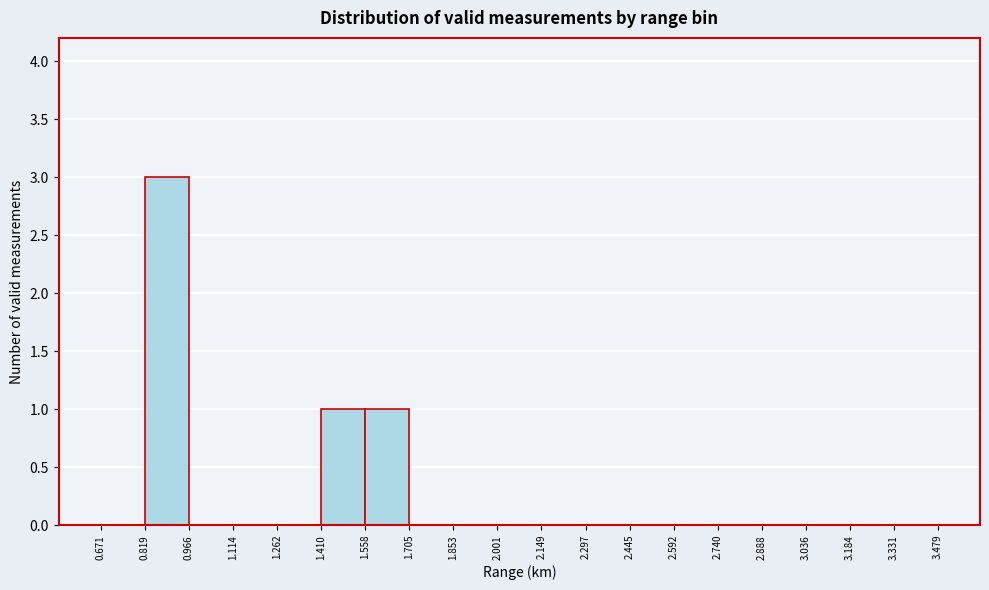

How tall is the bar that spans 1.558 to 1.705 on the x-axis? The values are not printed on the chart, so give them approximately, as read against the axis.

1